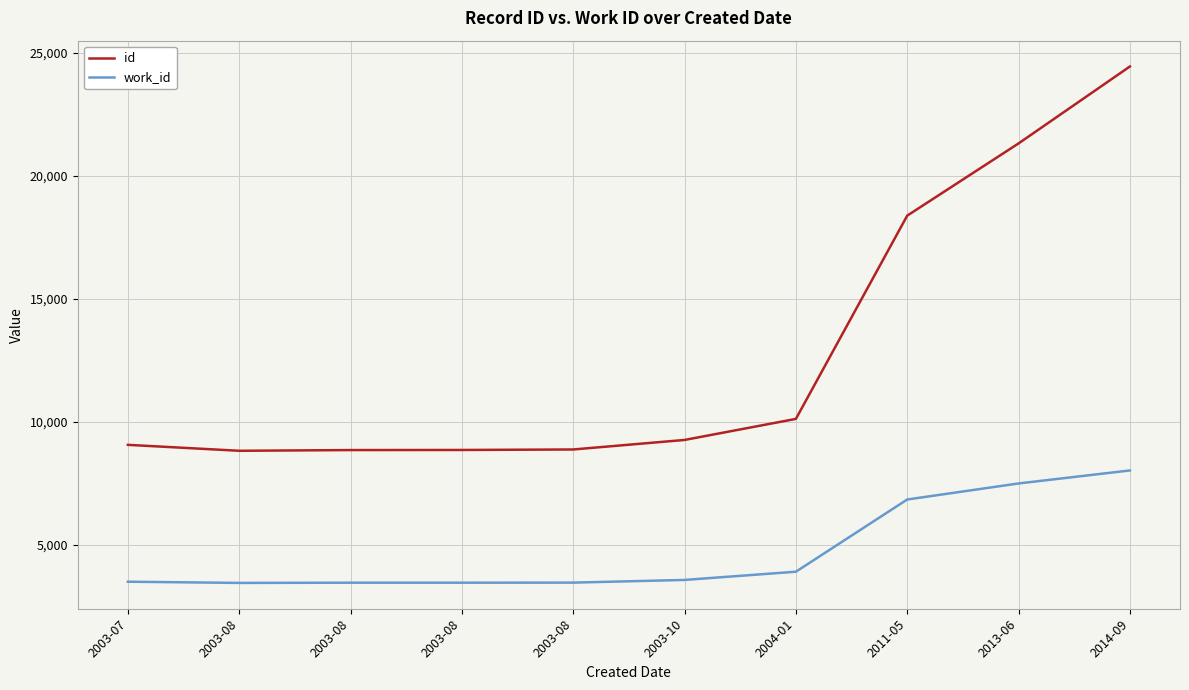

Does the chart have visible grid lines?

Yes